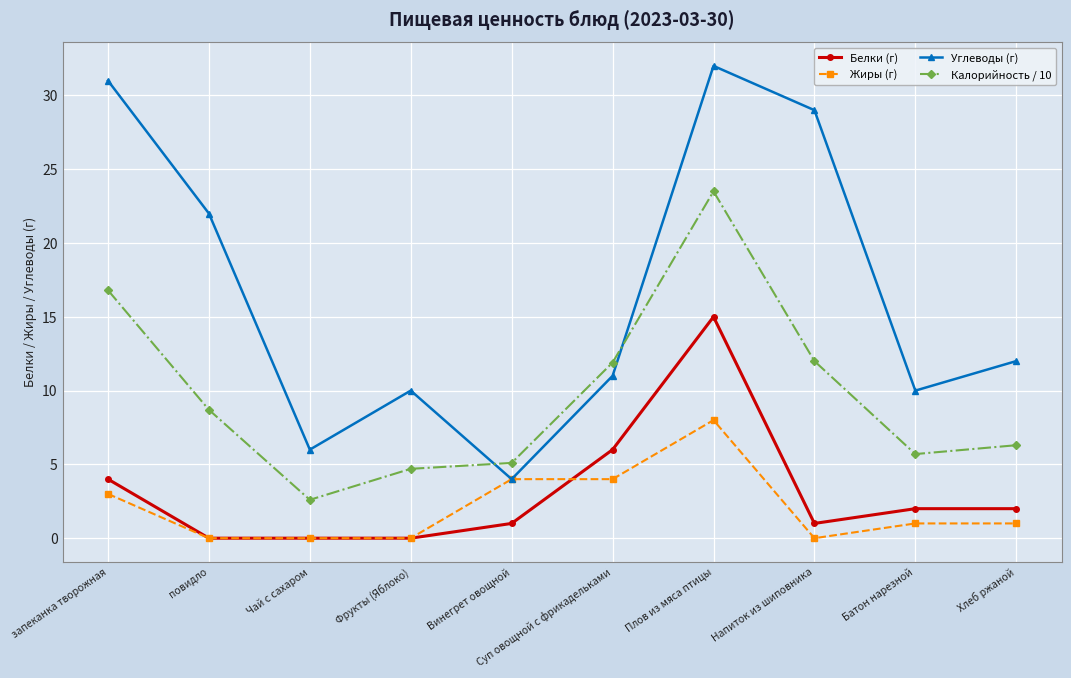

Which label corresponds to the largest value in the chart?

Плов из мяса птицы